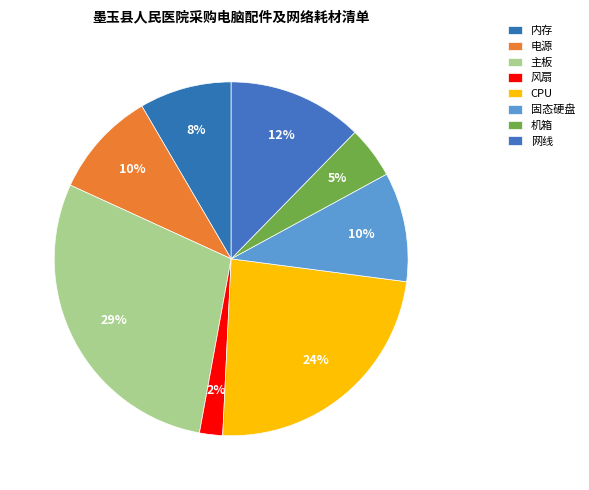

To the nearest percent, what is the average slice percentage?

12%